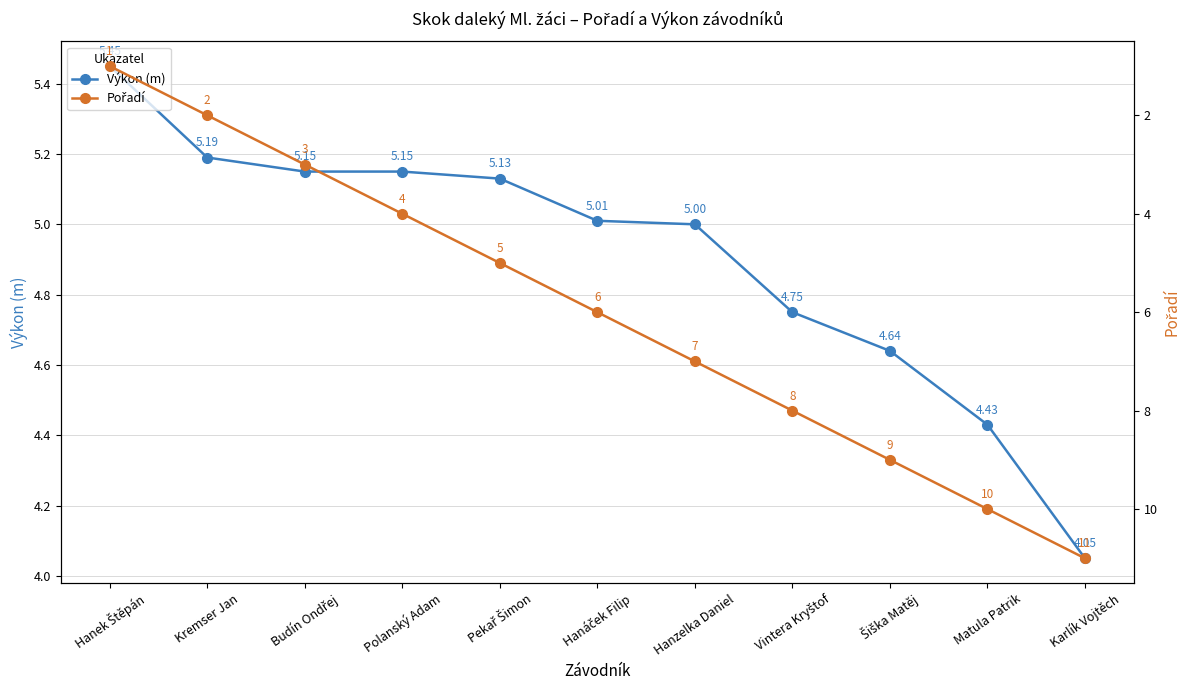

The Pořadí series shows 13.0 at Matula Patrik. True or false?

False